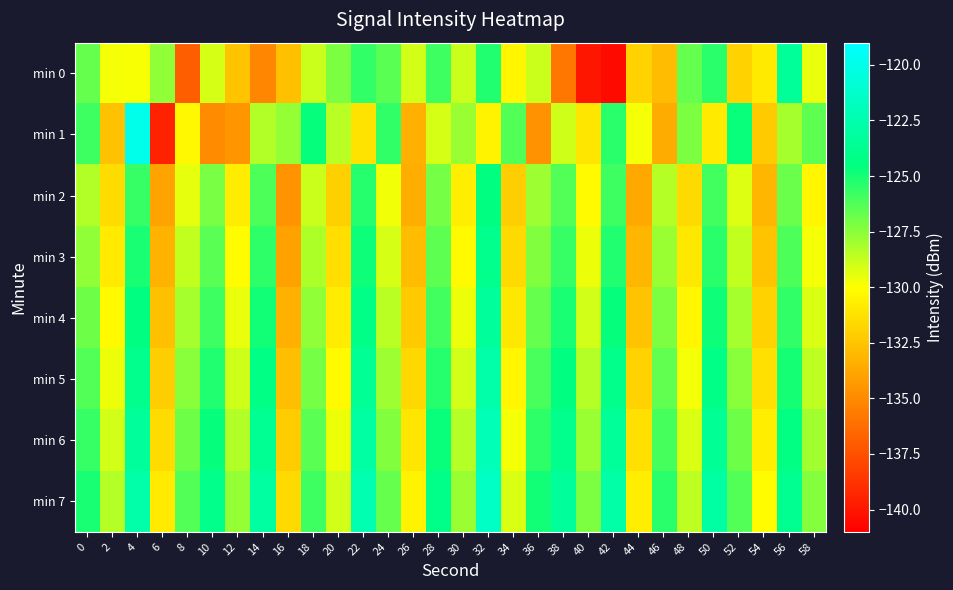

What is the total value across all series at 52?

-1023.4